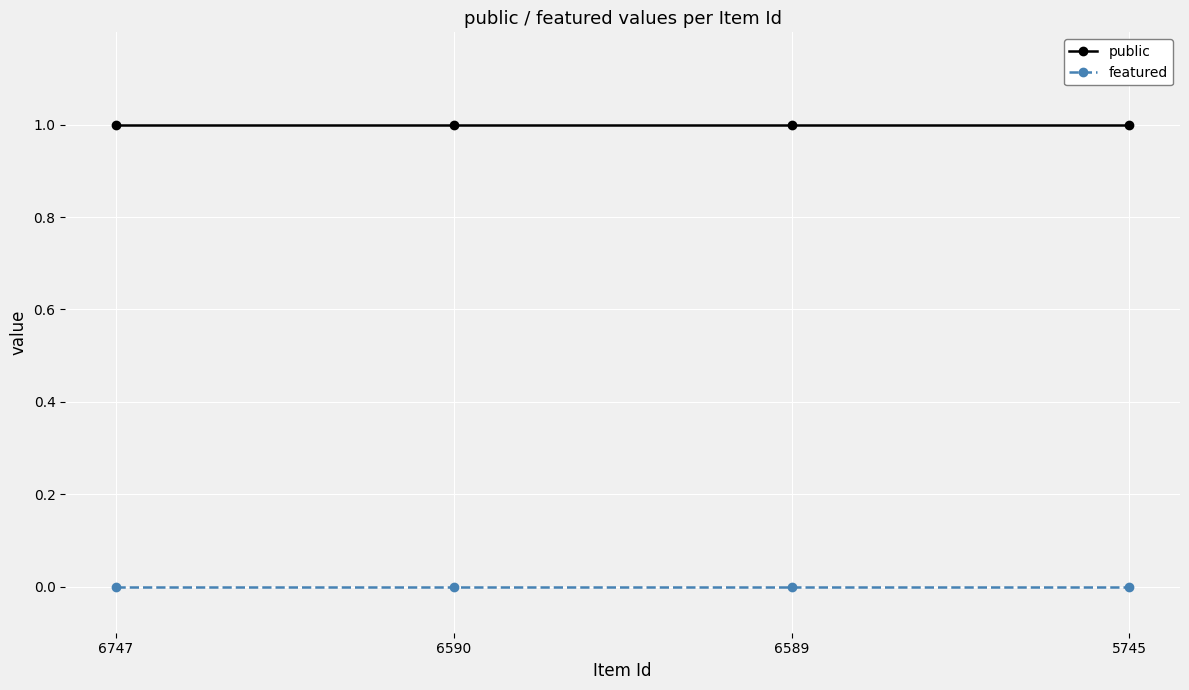

The value of public at 6590 is 1. True or false?

True